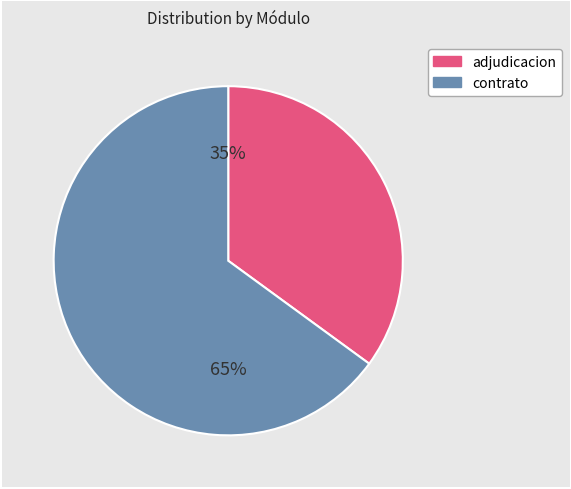

To the nearest percent, what is the difference between the largest and smallest slice percentages?

30%